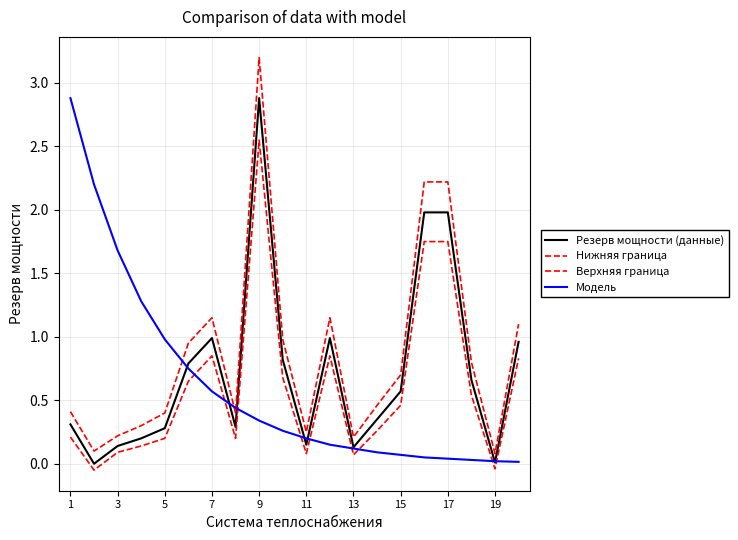

How many lines are shown in the chart?

4